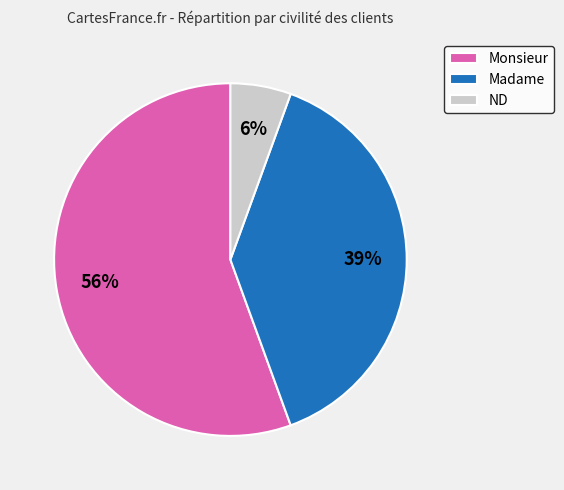

Does Madame account for over 50% of the chart?

No